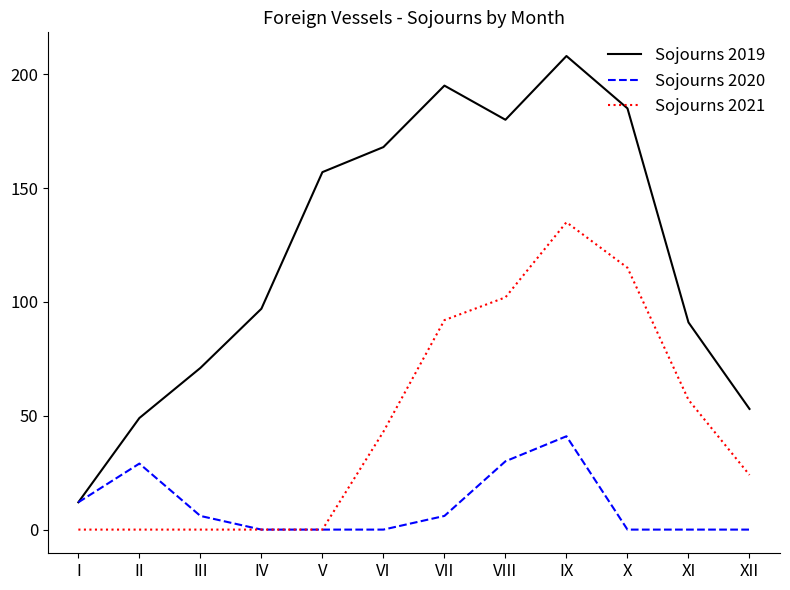

Rank the series by their average value, from highest to lowest.

Sojourns 2019, Sojourns 2021, Sojourns 2020